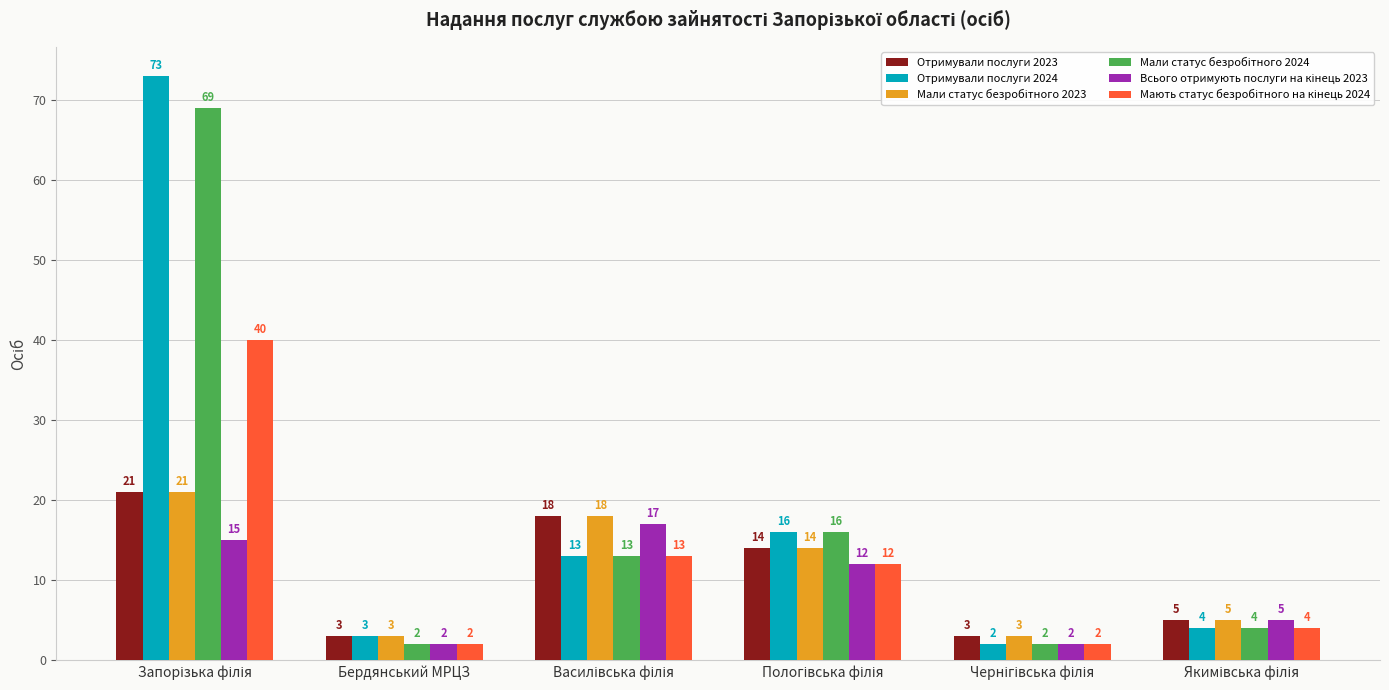

Which series has the largest range (max minus min)?

Отримували послуги 2024